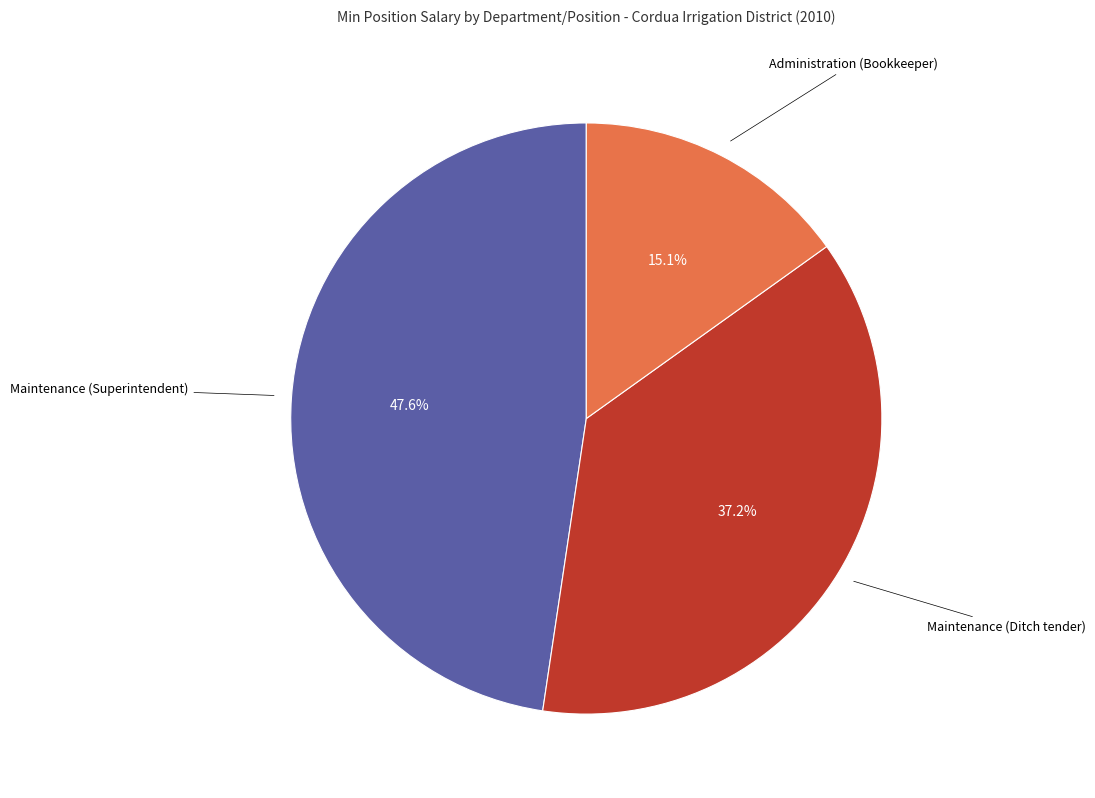

Rank the categories by value from highest to lowest.

Maintenance (Superintendent), Maintenance (Ditch tender), Administration (Bookkeeper)